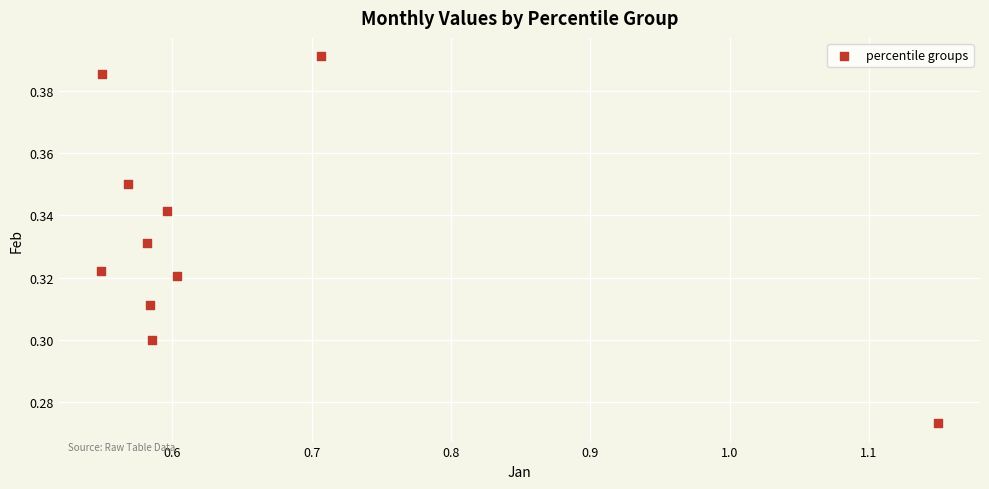

What is the average X value?

0.6